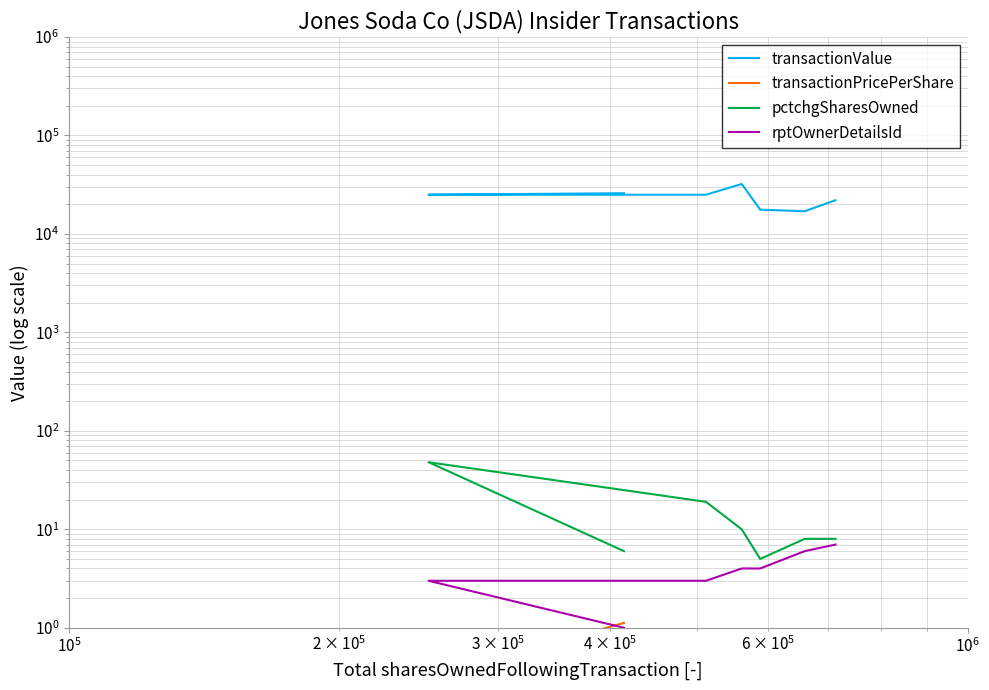

Is the value of rptOwnerDetailsId at $\mathdefault{10^{6}}$ greater than the value of pctchgSharesOwned at $\mathdefault{10^{5}}$?

No